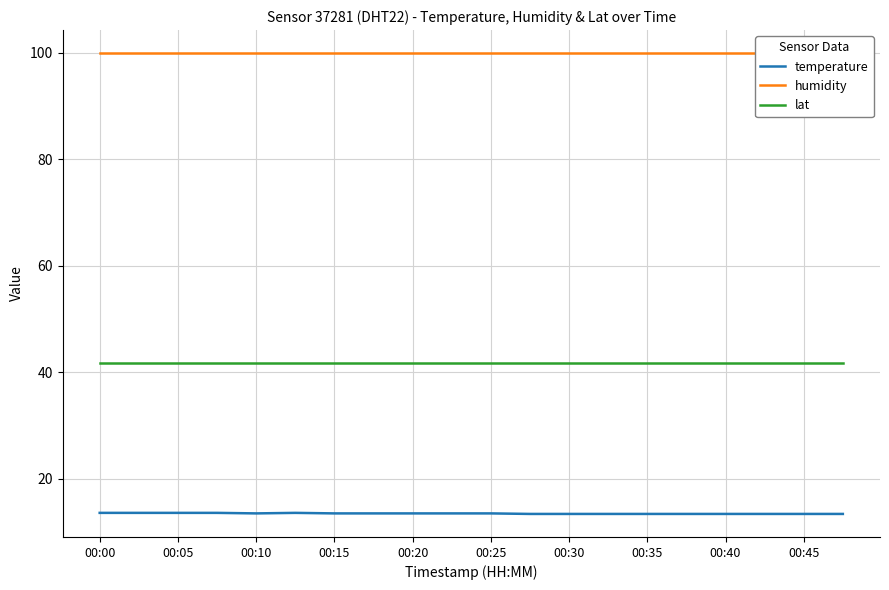

True or false: humidity and temperature intersect in this chart.

False